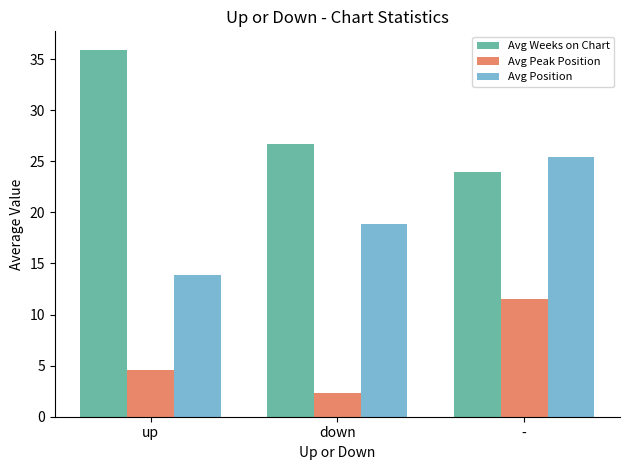

True or false: Avg Position has a value of 27.4 at down.

False